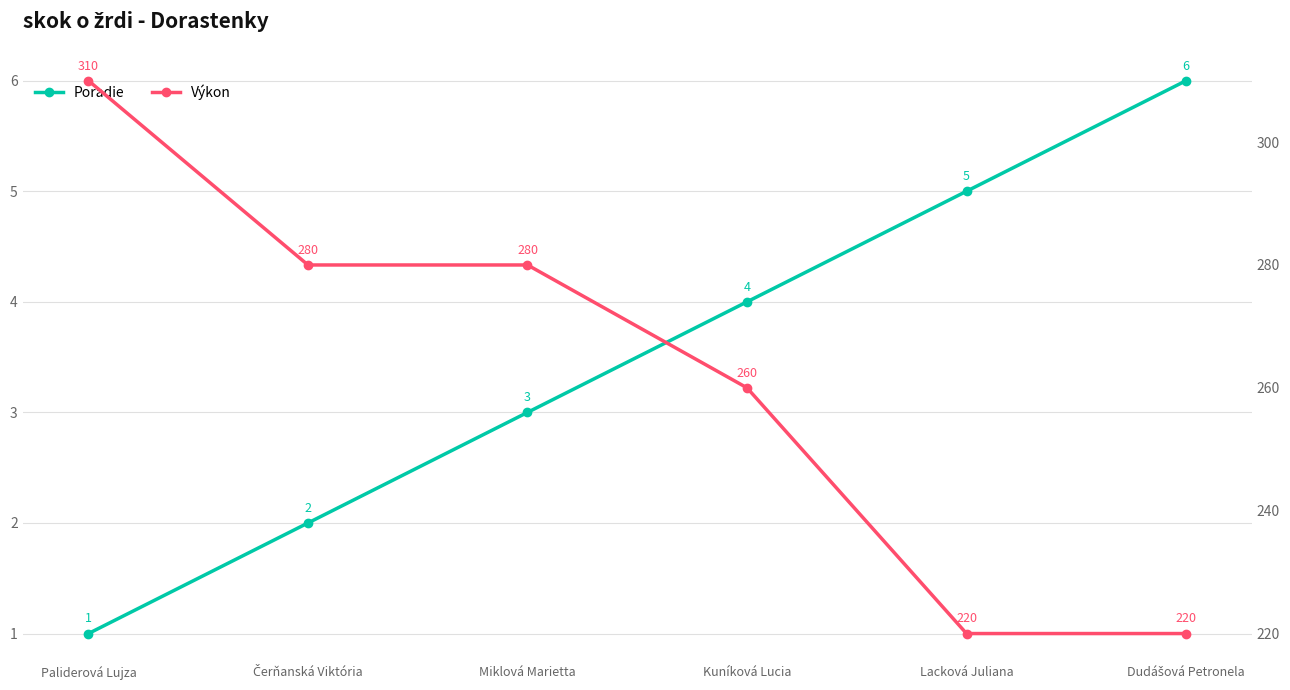

How many series are shown in this chart?

2